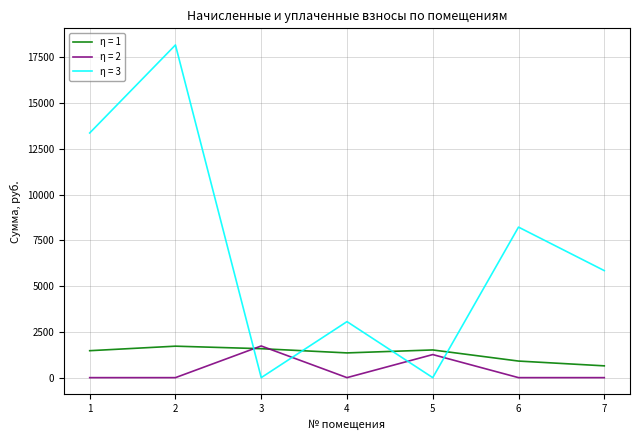

Which series has the largest range (max minus min)?

η = 3